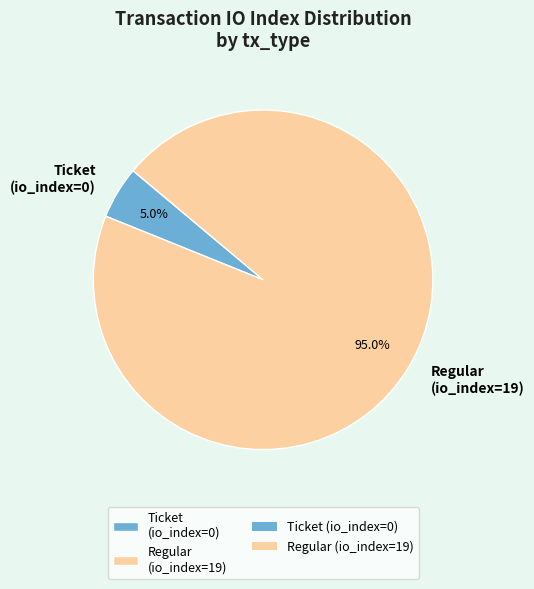

To the nearest percent, what percentage of the pie is Regular (io_index=19)?

95%